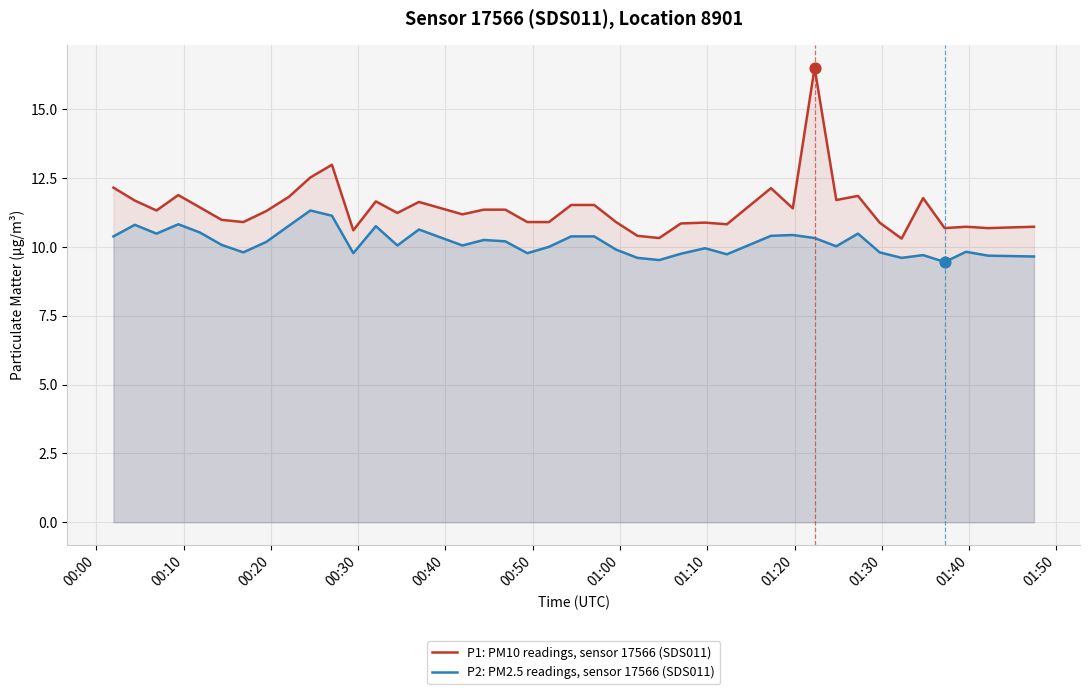

At how many categories does at least one series exceed 12?

5